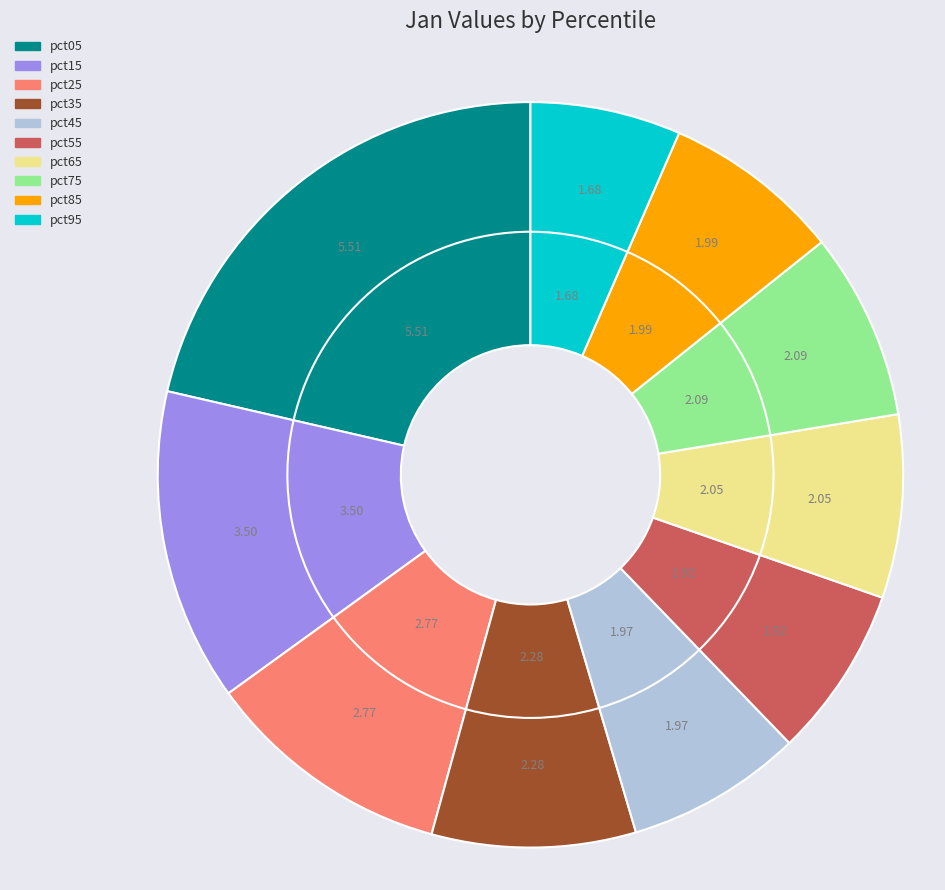

How many segments does this pie chart have?

10